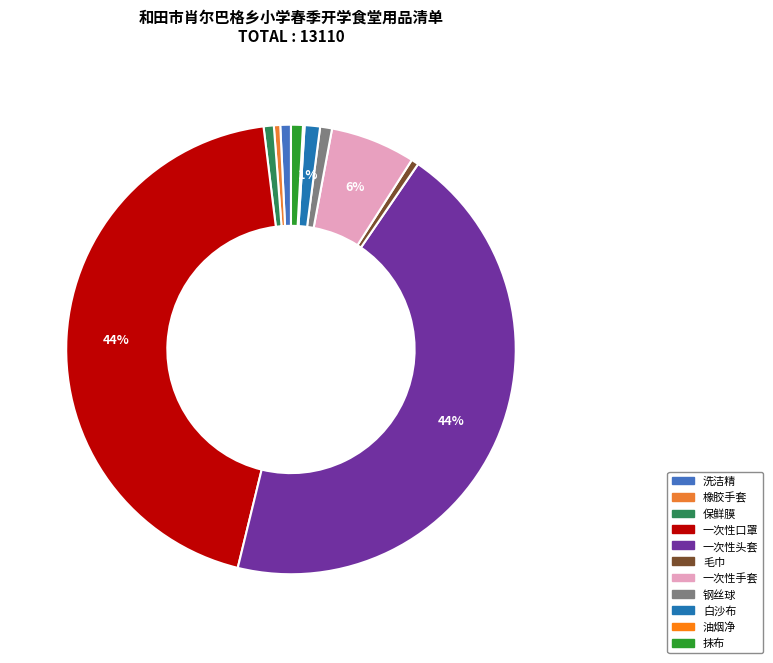

How many segments does this pie chart have?

11